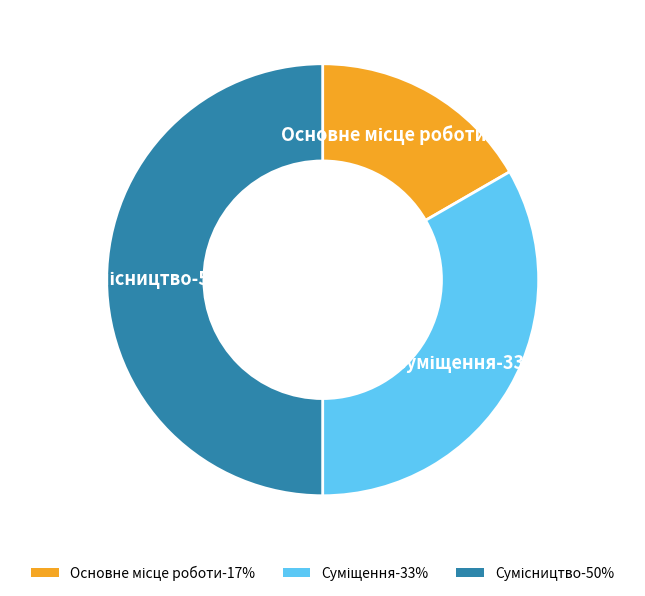

The Основне місце роботи slice represents 5% of the pie. True or false?

False